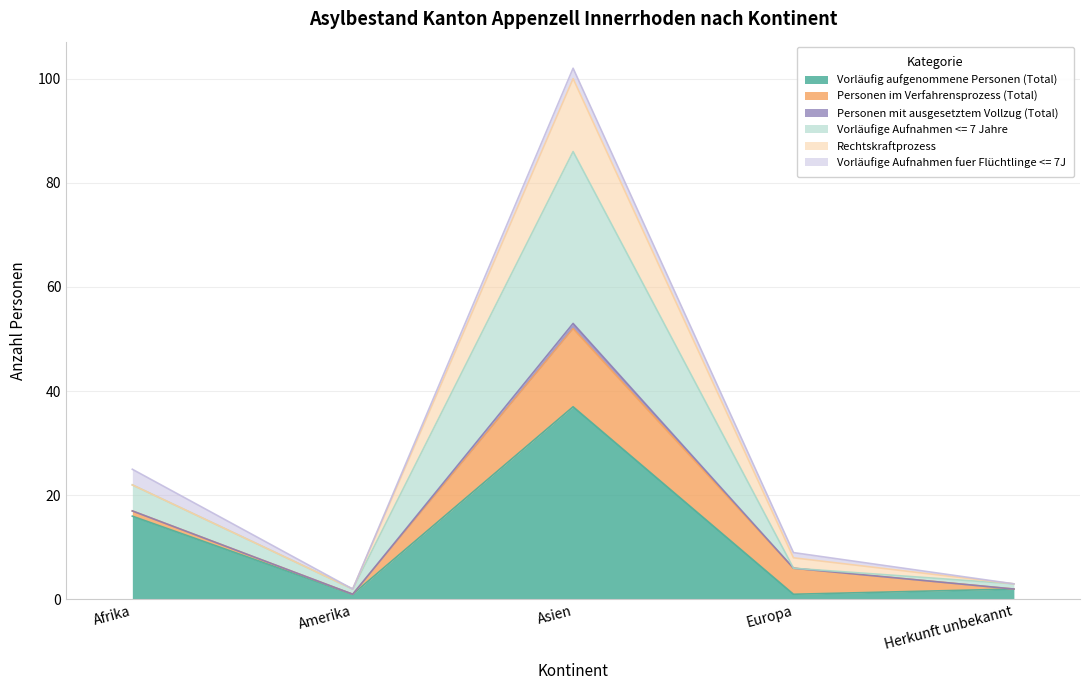

In Personen mit ausgesetztem Vollzug (Total), how many points are lower than both neighbors (excluding endpoints)?

1